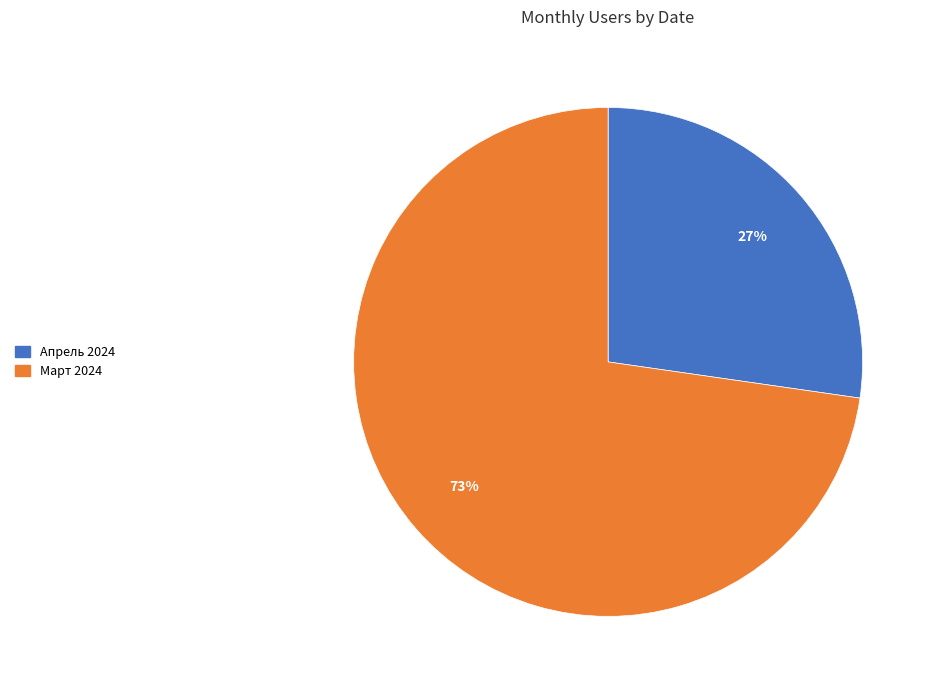

Does any single category account for the majority?

Yes